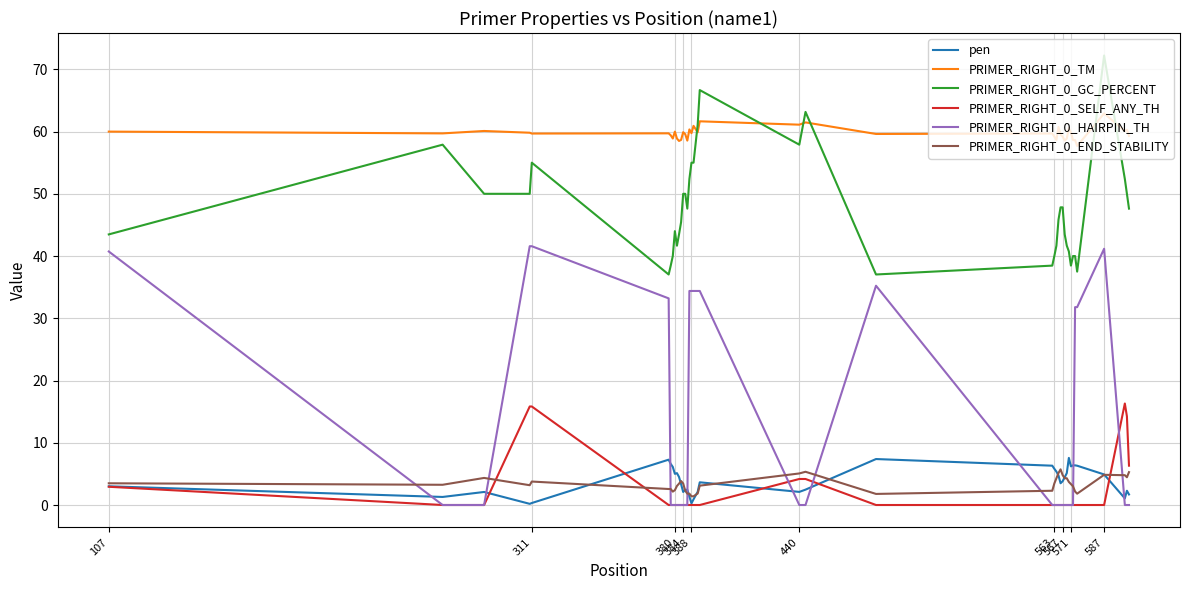

What is the sum of all PRIMER_RIGHT_0_HAIRPIN_TH values?

469.0